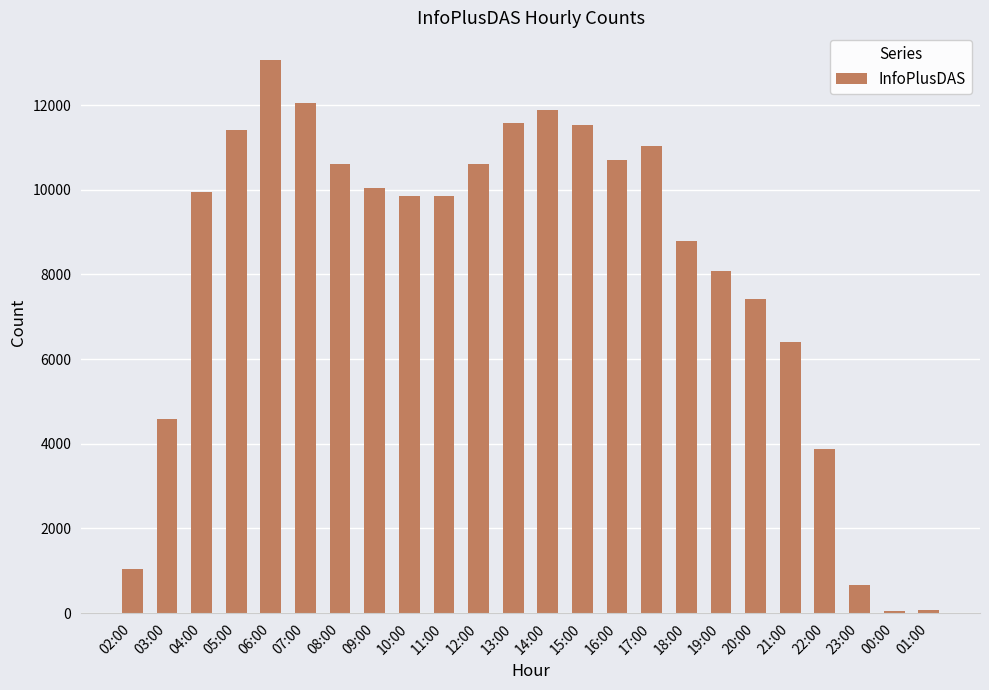

What is the value of the 19th bar from the left?

7416